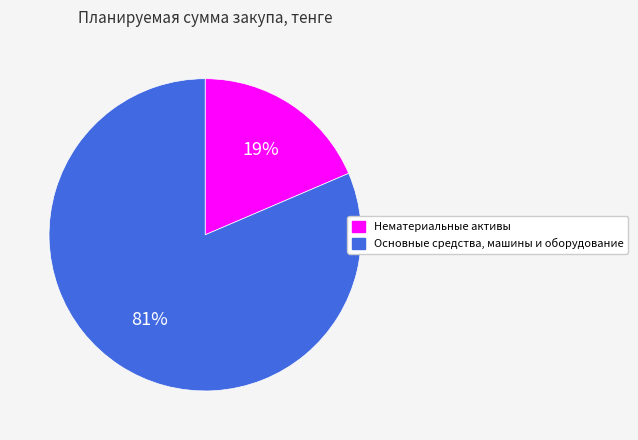

What is the smallest slice in the pie chart?

Нематериальные активы